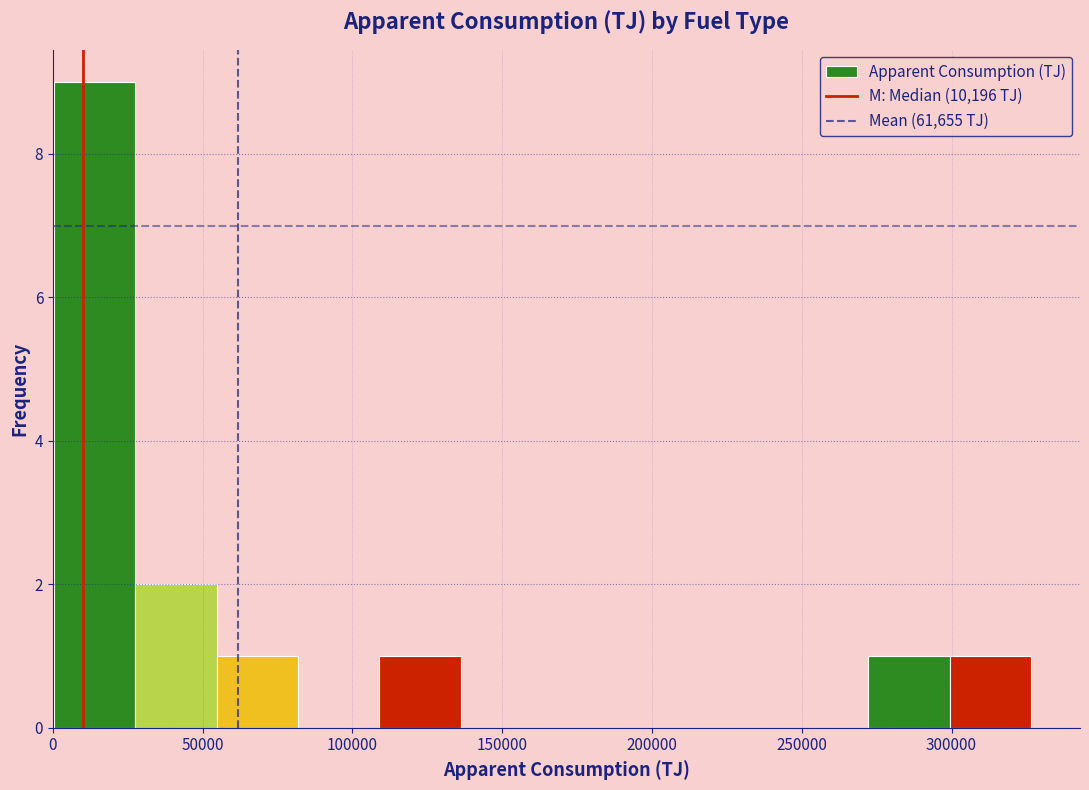

Over which range of the x-axis is the bar tallest?

0 to 25000